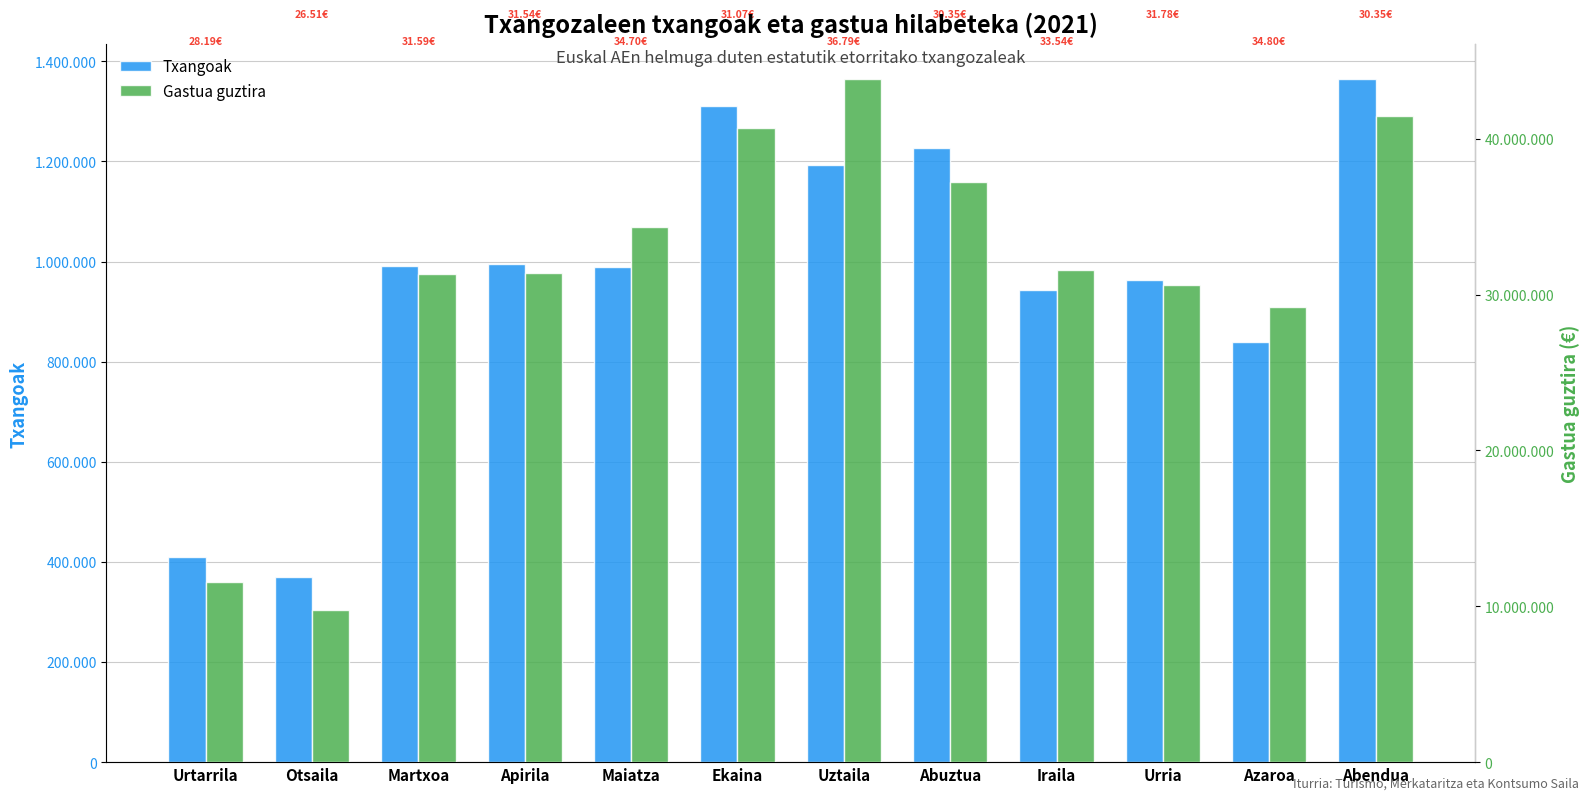

How many series are shown in this chart?

2